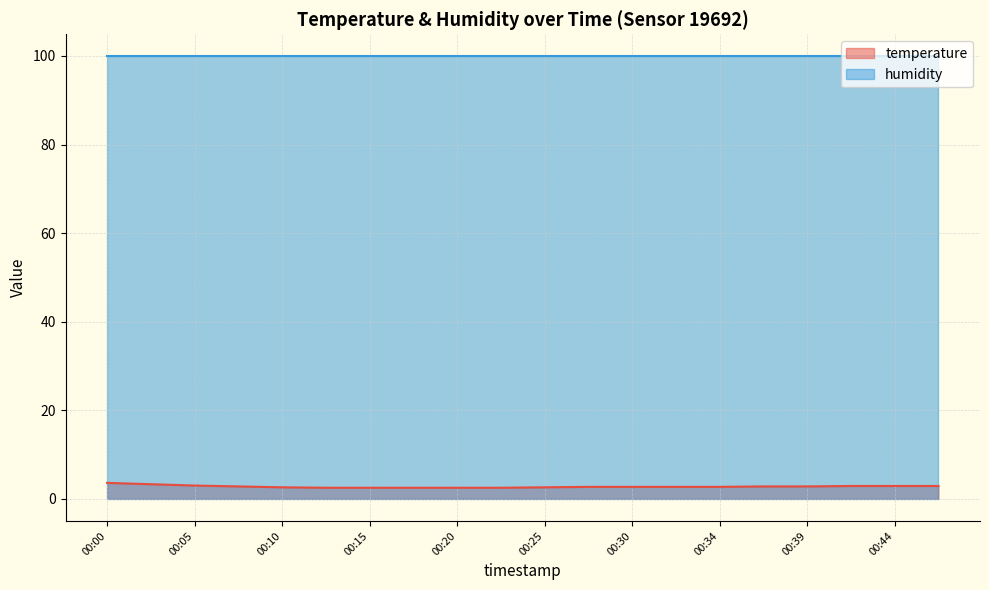

List the labels in order of value, smallest first.

00:12, 00:15, 00:17, 00:20, 00:22, 00:10, 00:25, 00:27, 00:30, 00:32, 00:34, 00:07, 00:37, 00:39, 00:42, 00:44, 00:47, 00:05, 00:02, 00:00